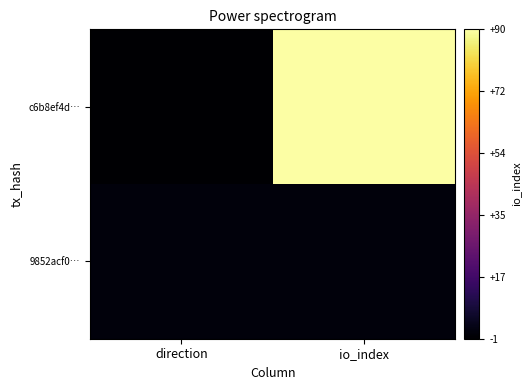

Reading left to right, list all the values displayed in this chart.

c6b8ef4d…: direction=-1	io_index=90
9852acf0…: direction=1	io_index=1